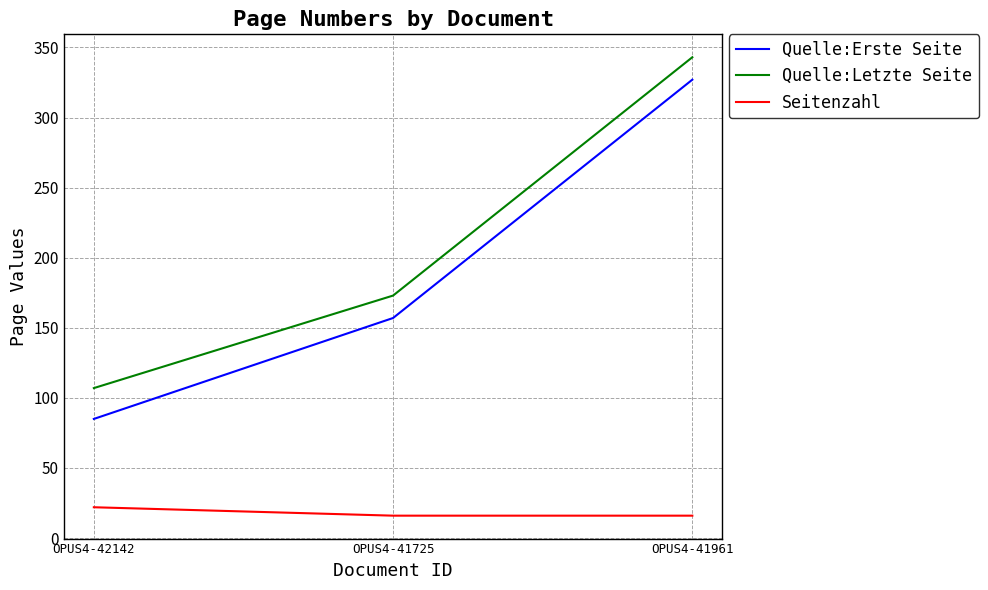

True or false: Quelle:Letzte Seite has a value of 173 at OPUS4-41725.

True